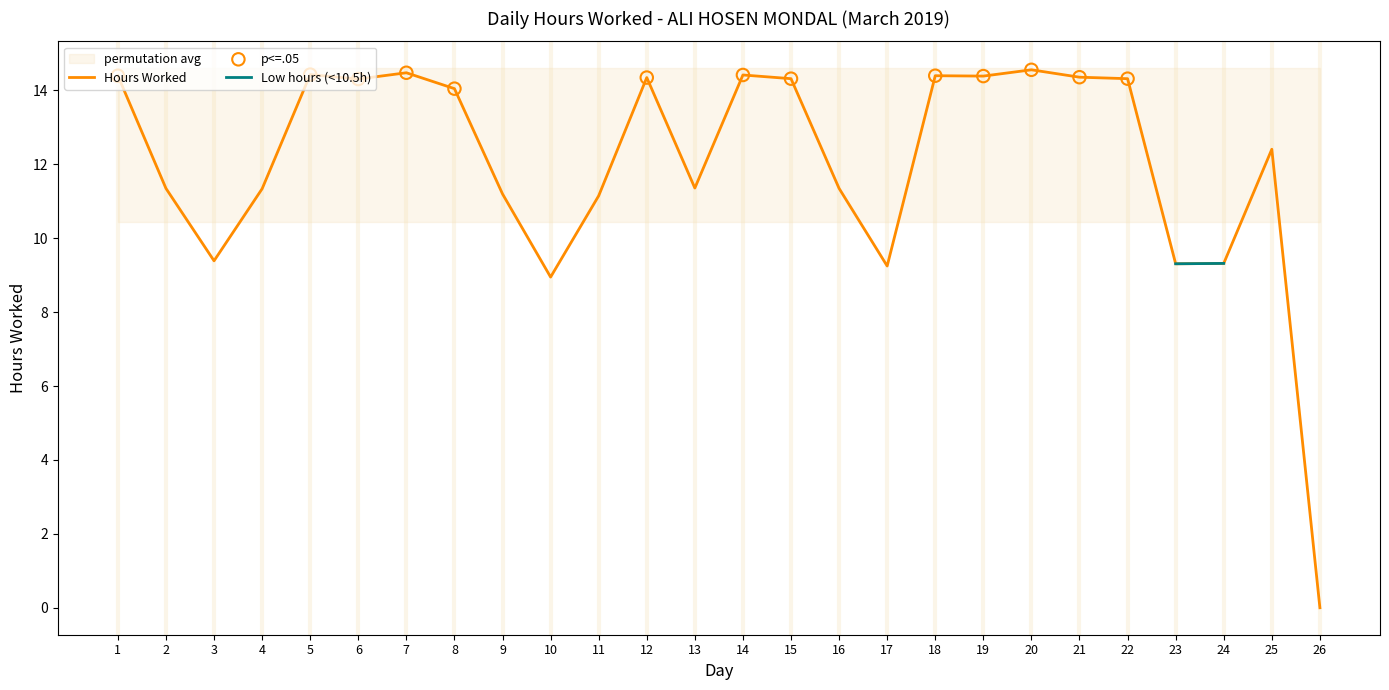

Which has a higher value, 10 or 11?

11